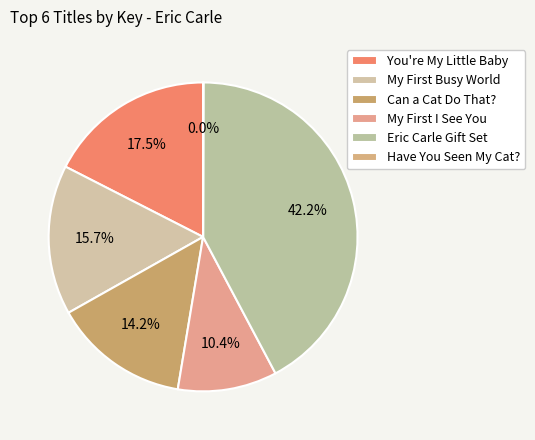

How many slices are in this pie chart?

6